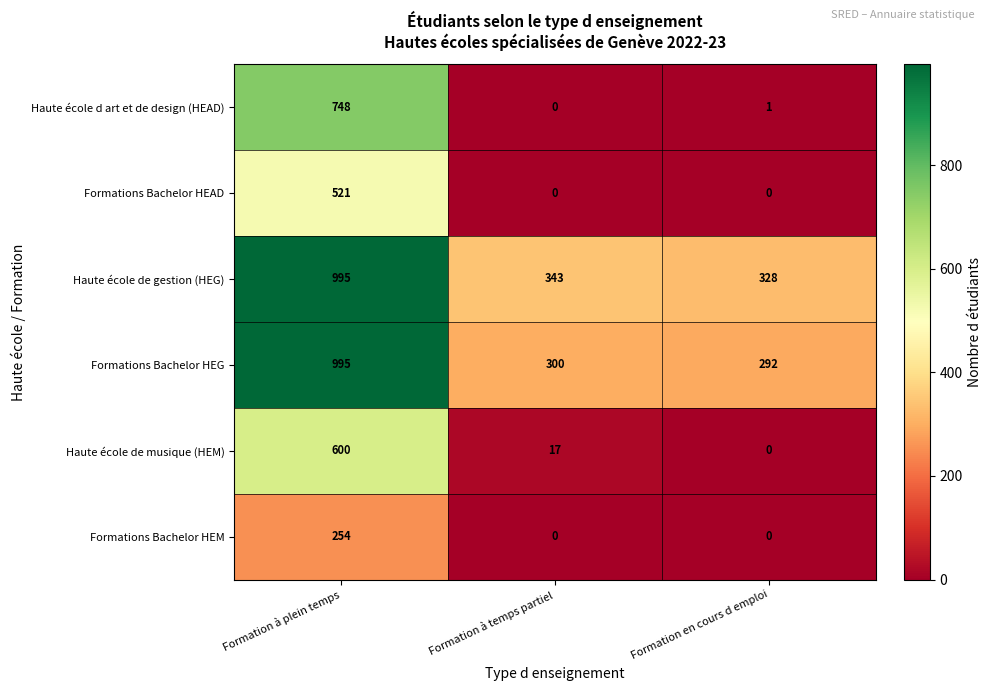

What is the total value across all series at Formation en cours d emploi?

621